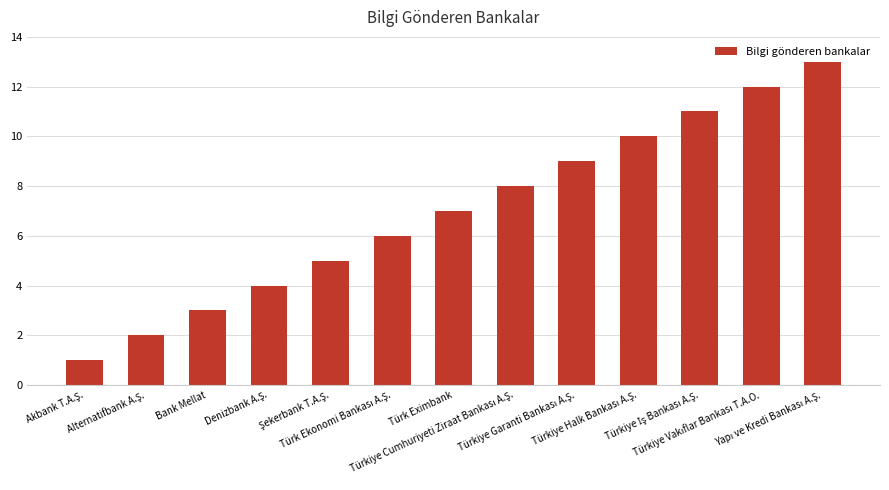

What is the average value?

7